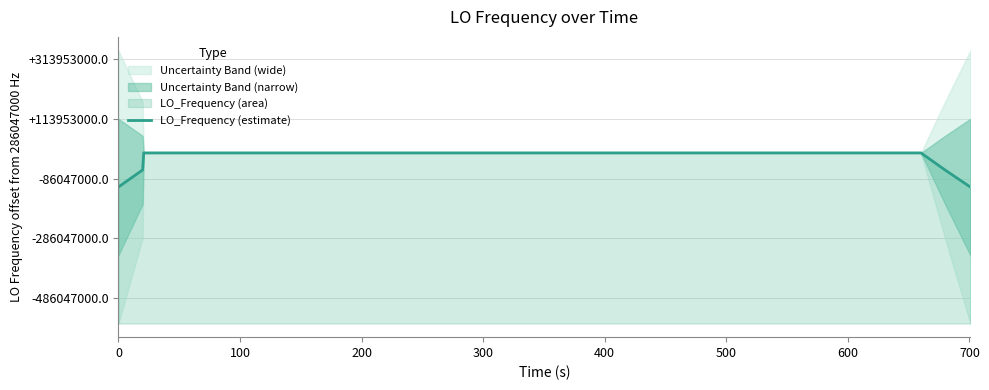

How many values are below 286047001?

19